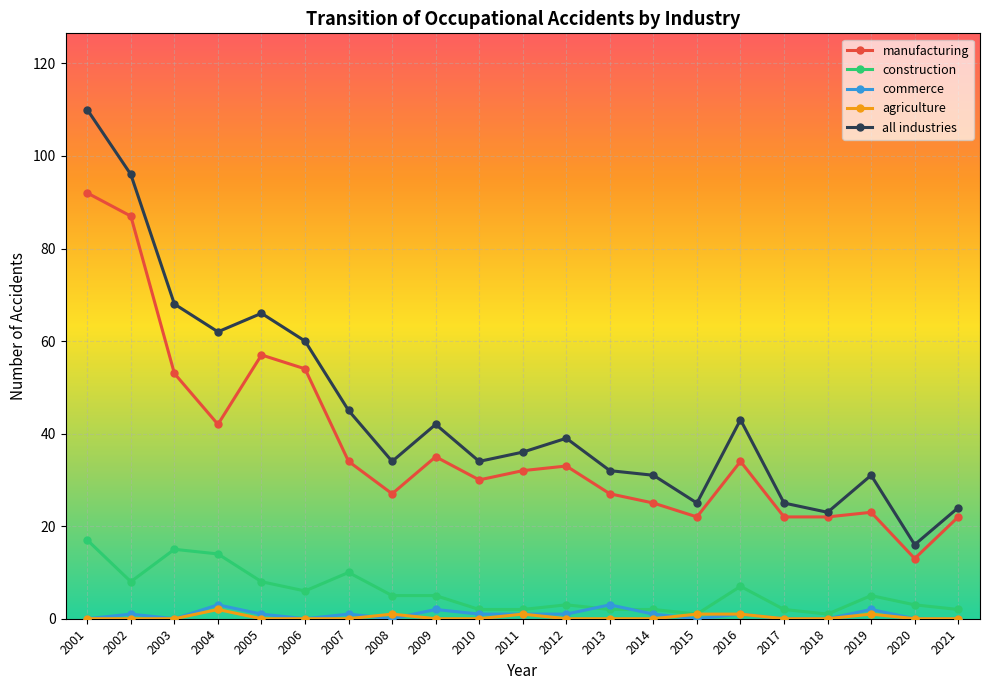

True or false: all industries has more than 2 points higher than both neighbors.

True